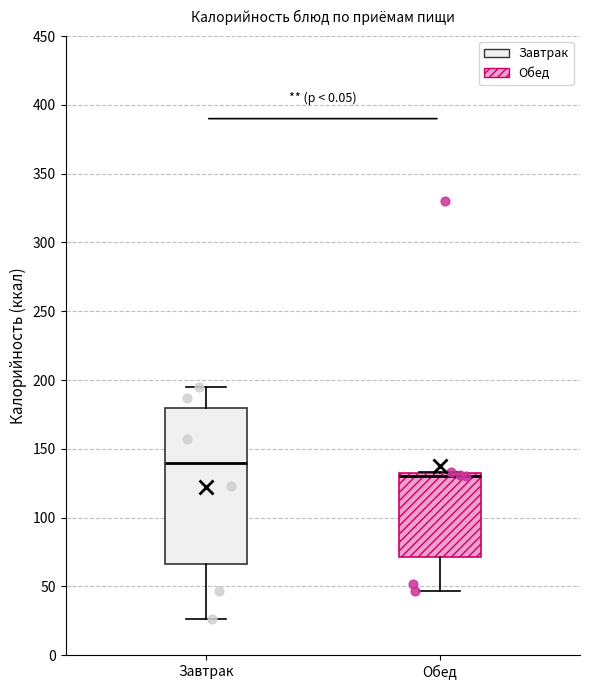

Which box is the tallest, from its lower edge to its upper edge?

Завтрак